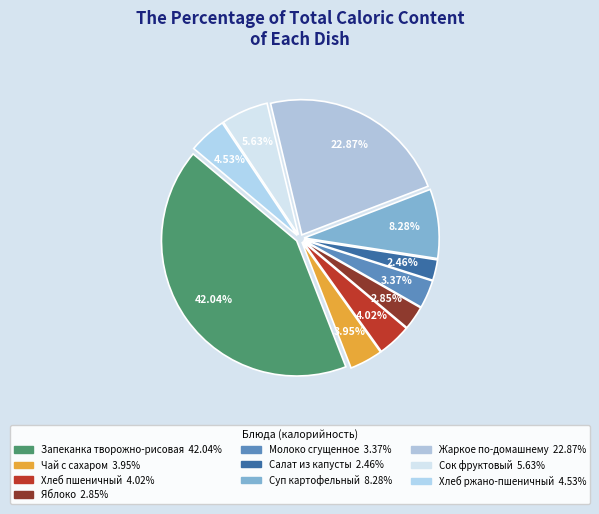

To the nearest percent, what is the average slice percentage?

10%